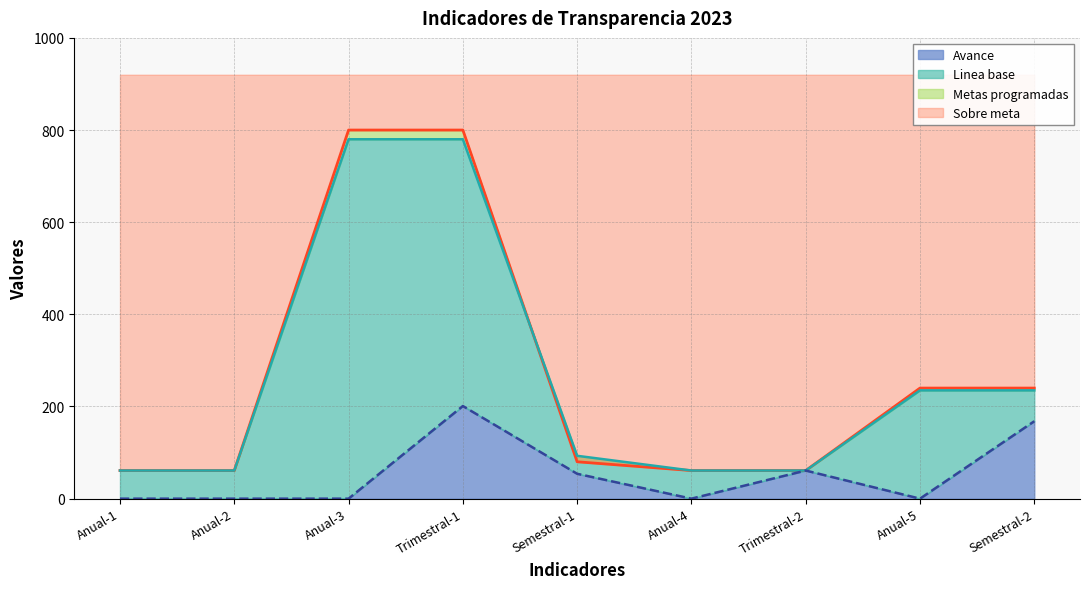

What is the approximate value of Metas programadas at Anual-5?

240